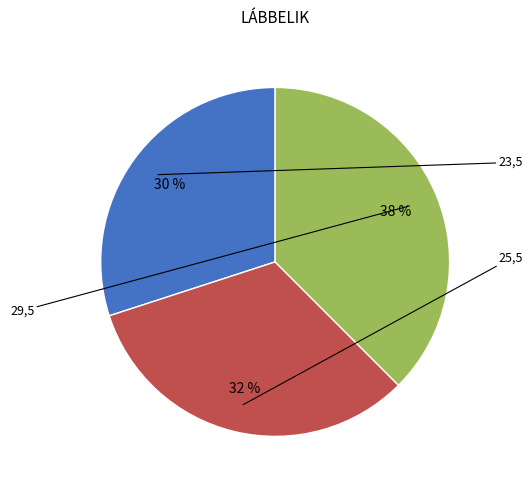

To the nearest percent, what is the average slice percentage?

33%